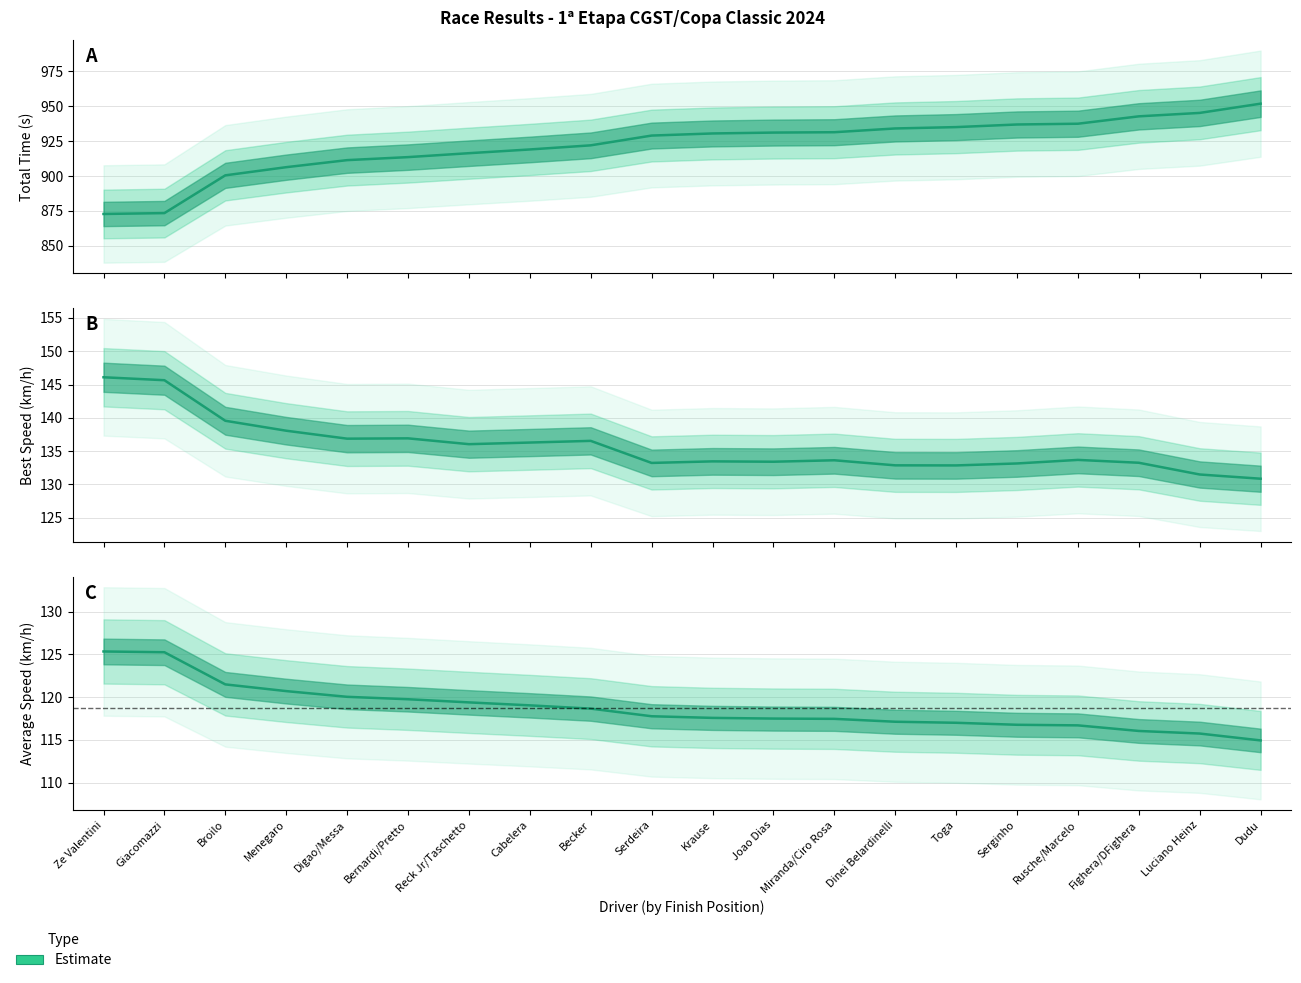

Does the chart have visible grid lines?

Yes